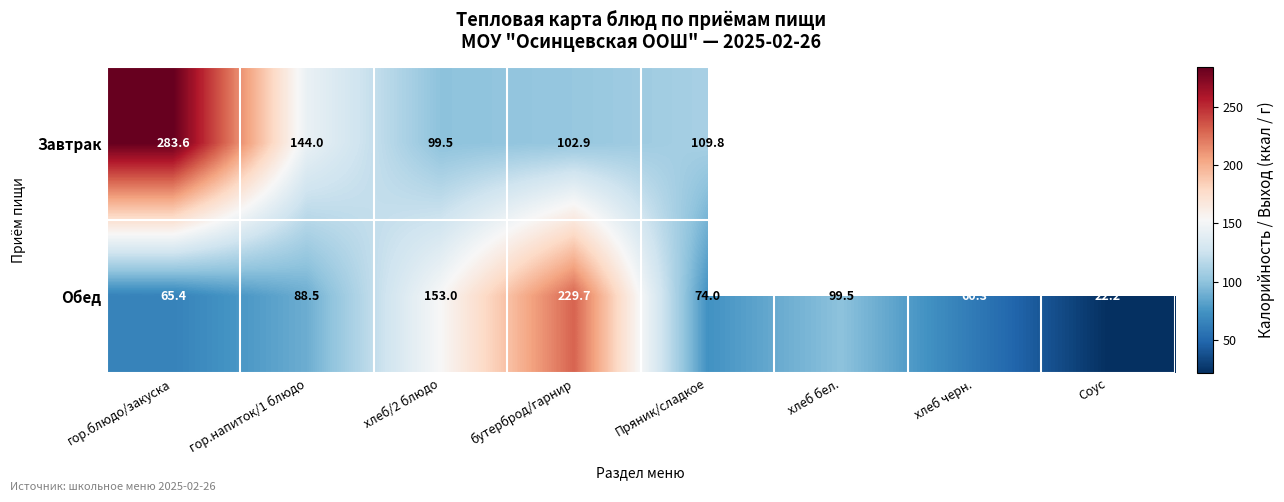

Which category has the highest value in the Обед series?

бутерброд/гарнир